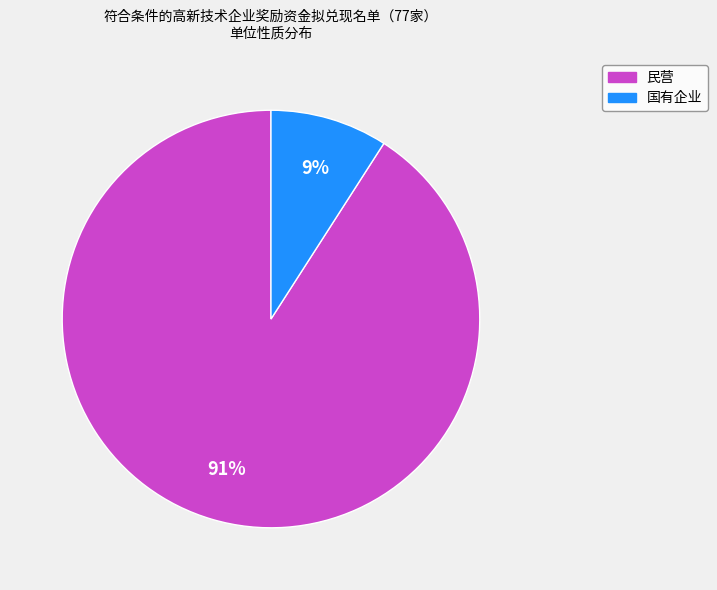

True or false: 国有企业 accounts for 22% of the total.

False